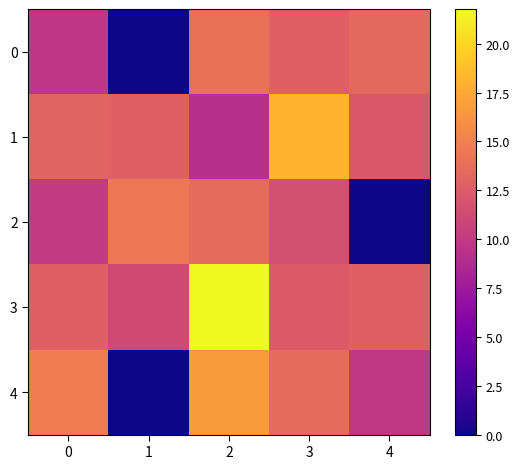

At which category is the sum across all series the highest?

2